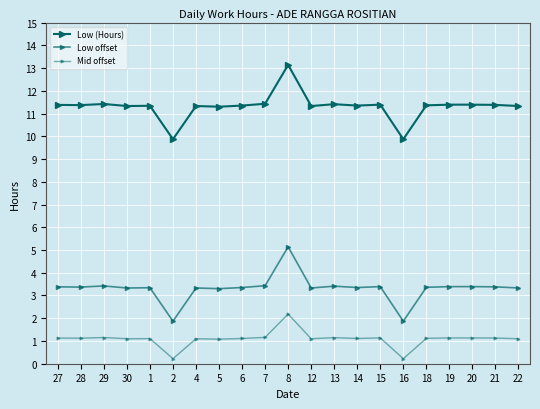

Reading left to right, list all the values displayed in this chart.

Low (Hours): 11.4	11.4	11.4	11.3	11.3	9.9	11.3	11.3	11.3	11.4	13.1	11.3	11.4	11.3	11.4	9.9	11.4	11.4	11.4	11.4	11.3
Low offset: 3.4	3.4	3.4	3.3	3.3	1.9	3.3	3.3	3.3	3.4	5.1	3.3	3.4	3.3	3.4	1.9	3.4	3.4	3.4	3.4	3.3
Mid offset: 1.1	1.1	1.2	1.1	1.1	0.2	1.1	1.1	1.1	1.2	2.2	1.1	1.1	1.1	1.1	0.2	1.1	1.1	1.1	1.1	1.1